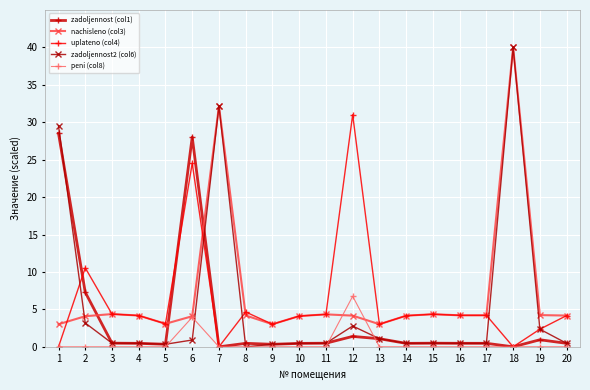

What is the highest value of the uplateno (col4) series?

31.0